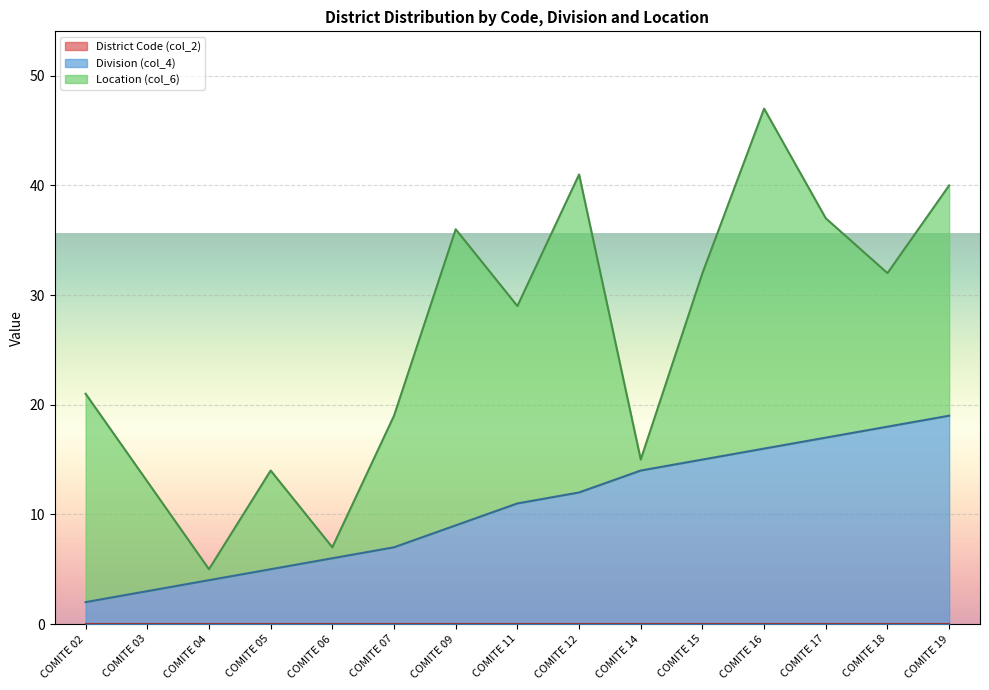

Rank the categories by District Code (col_2) value from lowest to highest.

COMITE 02, COMITE 03, COMITE 04, COMITE 05, COMITE 06, COMITE 07, COMITE 09, COMITE 11, COMITE 12, COMITE 14, COMITE 15, COMITE 16, COMITE 17, COMITE 18, COMITE 19